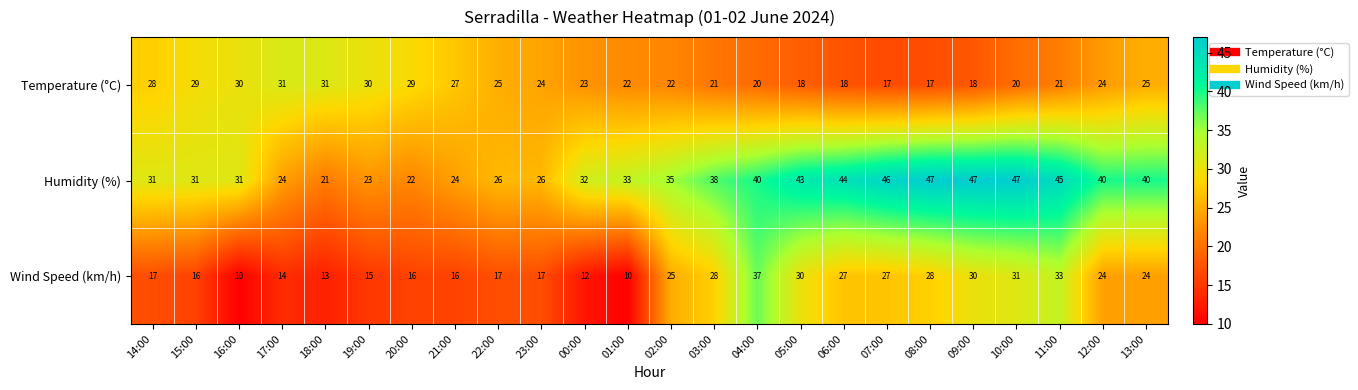

At which category is the sum across all series the highest?

11:00